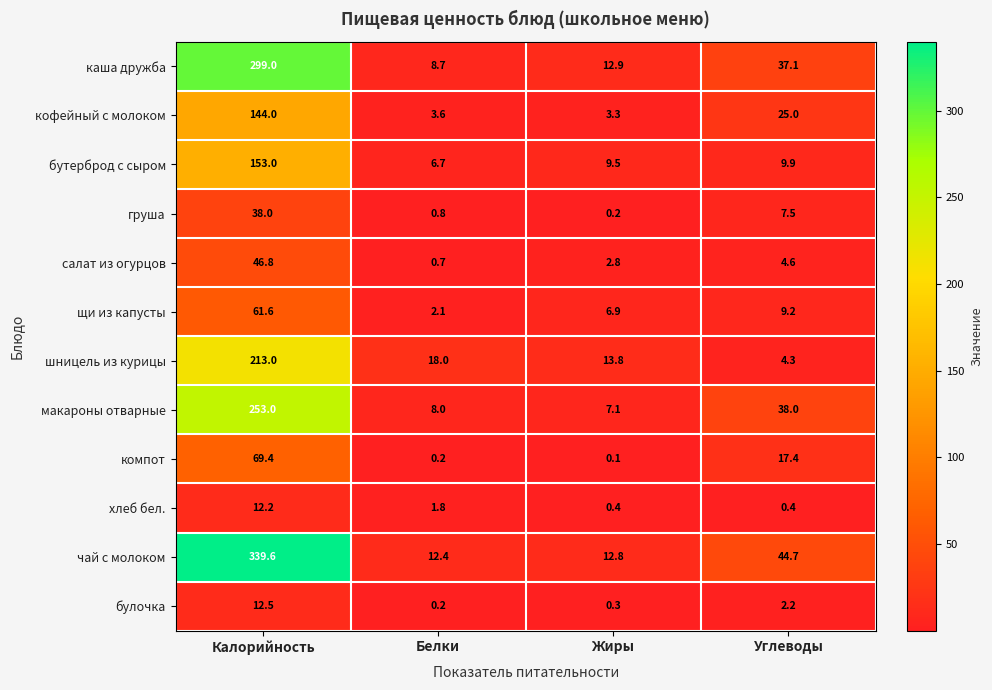

Is the value of макароны отварные at Калорийность greater than the value of бутерброд с сыром at Углеводы?

Yes